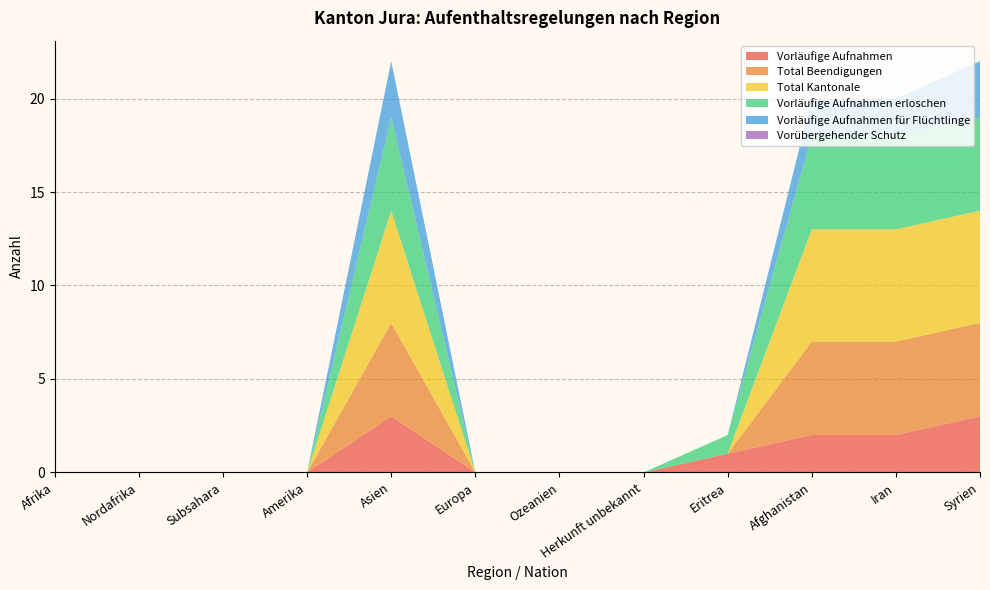

Reading right to left, list all the values displayed in this chart.

Vorläufige Aufnahmen: Syrien=3	Iran=2	Afghanistan=2	Eritrea=1	Herkunft unbekannt=0	Ozeanien=0	Europa=0	Asien=3	Amerika=0	Subsahara=0	Nordafrika=0	Afrika=0
Total Beendigungen: Syrien=5	Iran=5	Afghanistan=5	Eritrea=0	Herkunft unbekannt=0	Ozeanien=0	Europa=0	Asien=5	Amerika=0	Subsahara=0	Nordafrika=0	Afrika=0
Total Kantonale: Syrien=6	Iran=6	Afghanistan=6	Eritrea=0	Herkunft unbekannt=0	Ozeanien=0	Europa=0	Asien=6	Amerika=0	Subsahara=0	Nordafrika=0	Afrika=0
Vorläufige Aufnahmen erloschen: Syrien=5	Iran=5	Afghanistan=5	Eritrea=1	Herkunft unbekannt=0	Ozeanien=0	Europa=0	Asien=5	Amerika=0	Subsahara=0	Nordafrika=0	Afrika=0
Vorläufige Aufnahmen für Flüchtlinge: Syrien=3	Iran=2	Afghanistan=2	Eritrea=0	Herkunft unbekannt=0	Ozeanien=0	Europa=0	Asien=3	Amerika=0	Subsahara=0	Nordafrika=0	Afrika=0
Vorübergehender Schutz: Syrien=0	Iran=0	Afghanistan=0	Eritrea=0	Herkunft unbekannt=0	Ozeanien=0	Europa=0	Asien=0	Amerika=0	Subsahara=0	Nordafrika=0	Afrika=0